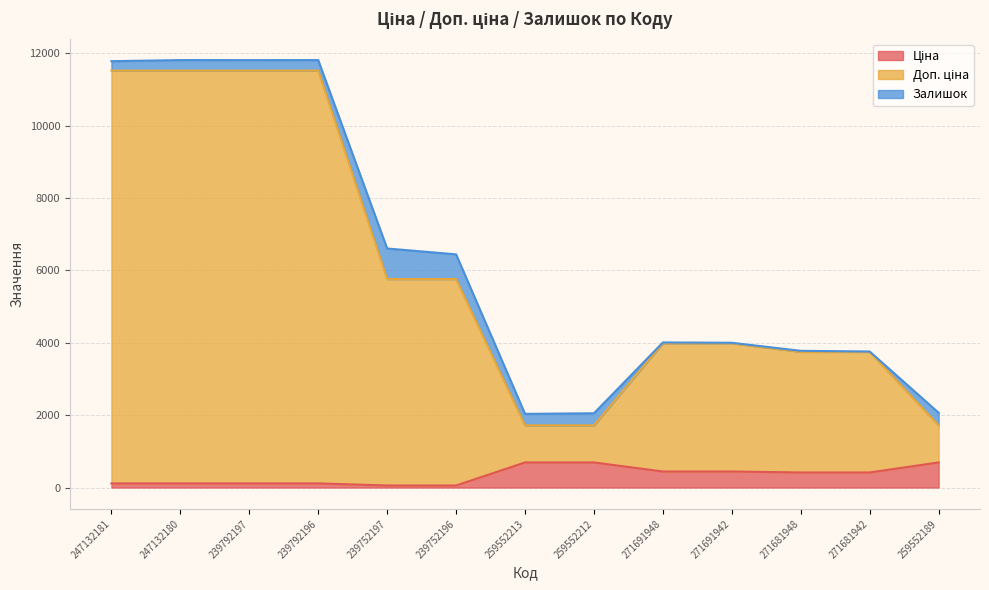

The value of Доп. ціна at 259552189 is 1718.3. True or false?

True